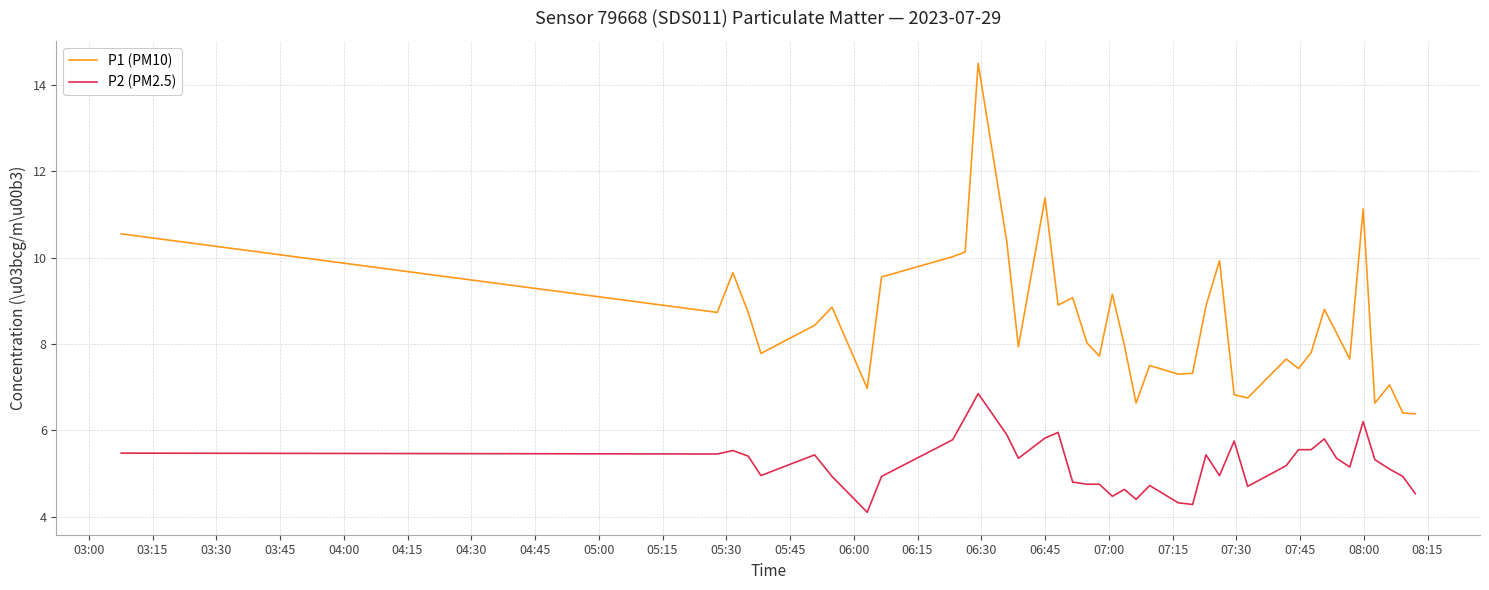

True or false: P1 (PM10) and P2 (PM2.5) intersect in this chart.

False